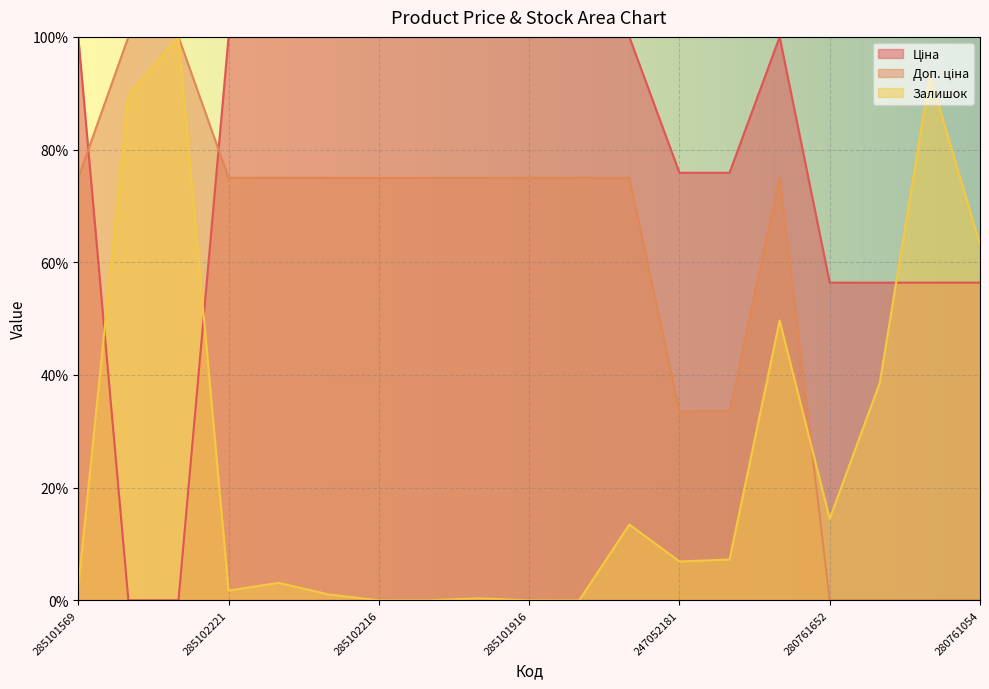

True or false: Ціна has a value of 37.1 at 285102221.

False